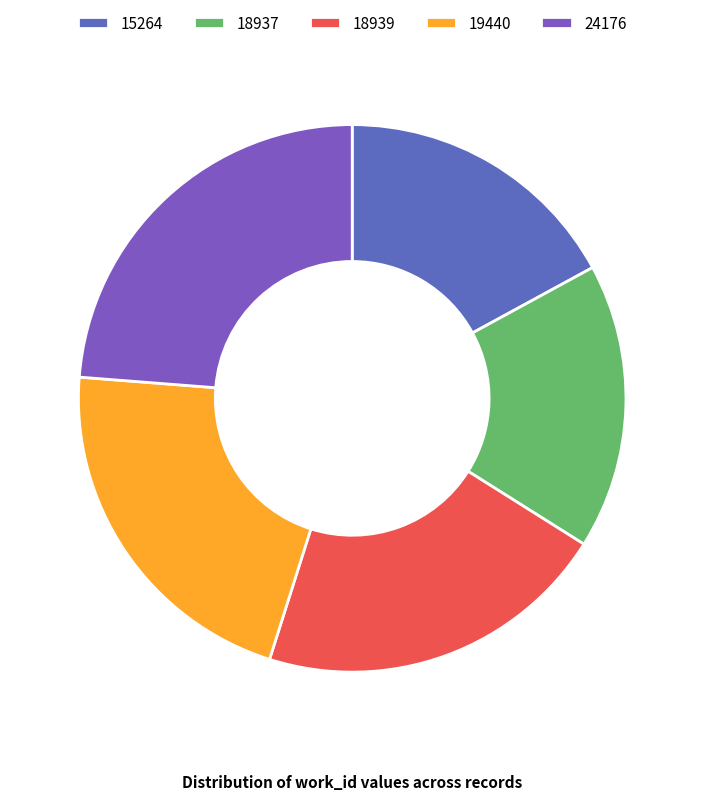

To the nearest percent, what is the difference between the 18939 and 15264 slice percentages?

4%